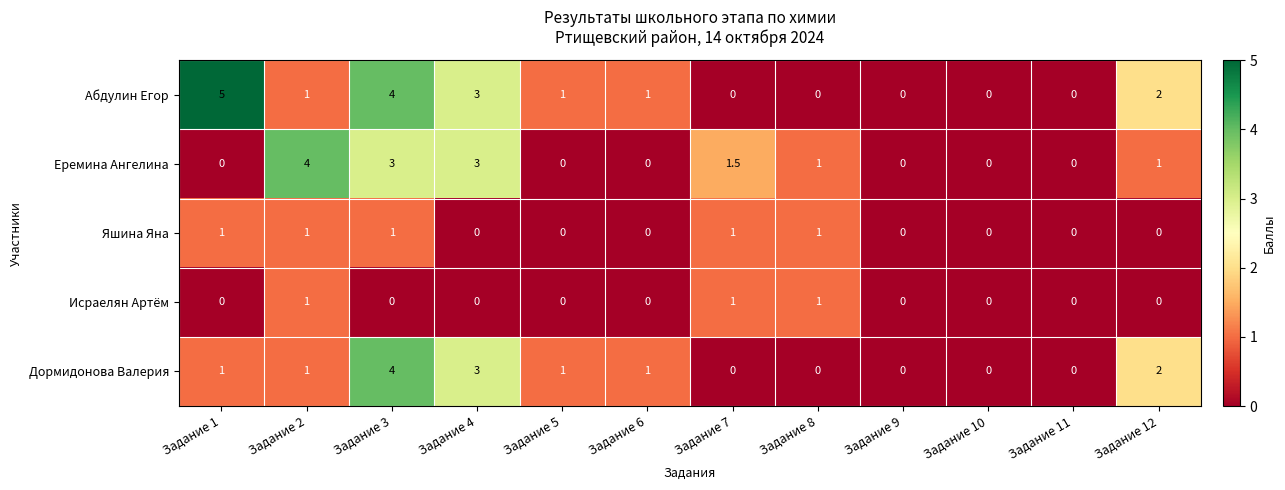

At which label does Еремина Ангелина first exceed 1?

Задание 2